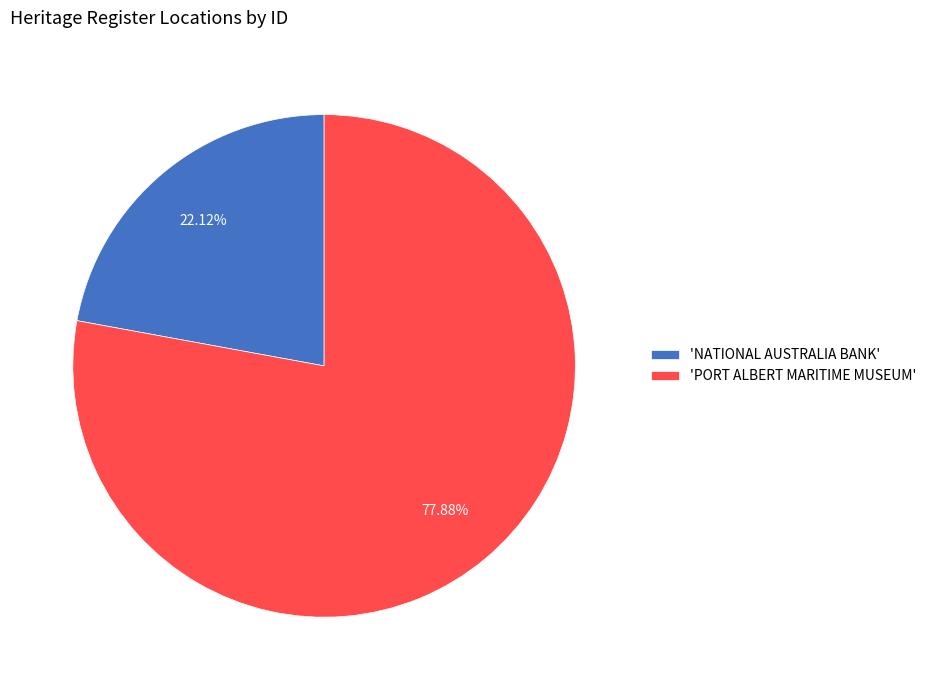

How many segments does this pie chart have?

2